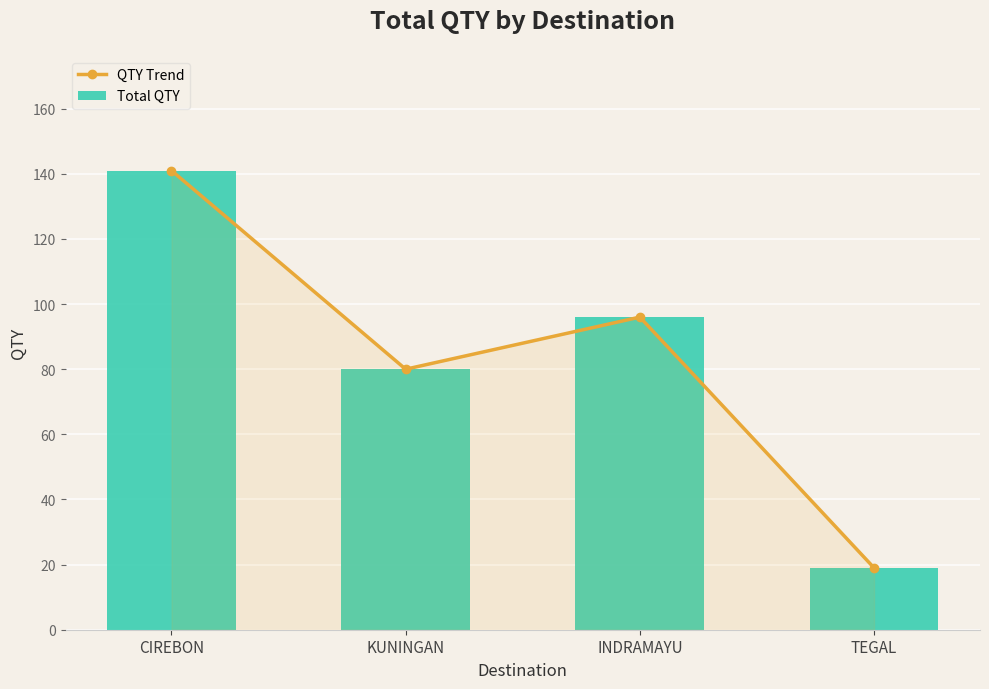

How many data points in Total QTY are less than 96?

2